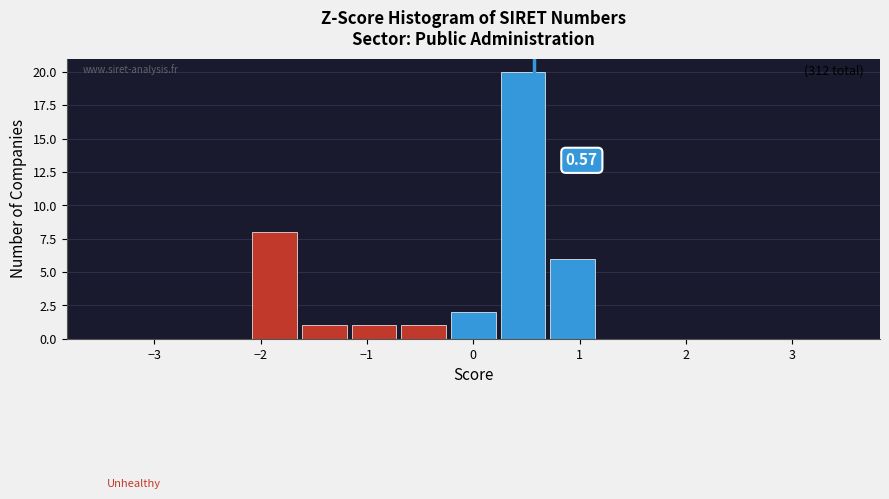

Over which range of the x-axis is the bar tallest?

0.2 to 0.7